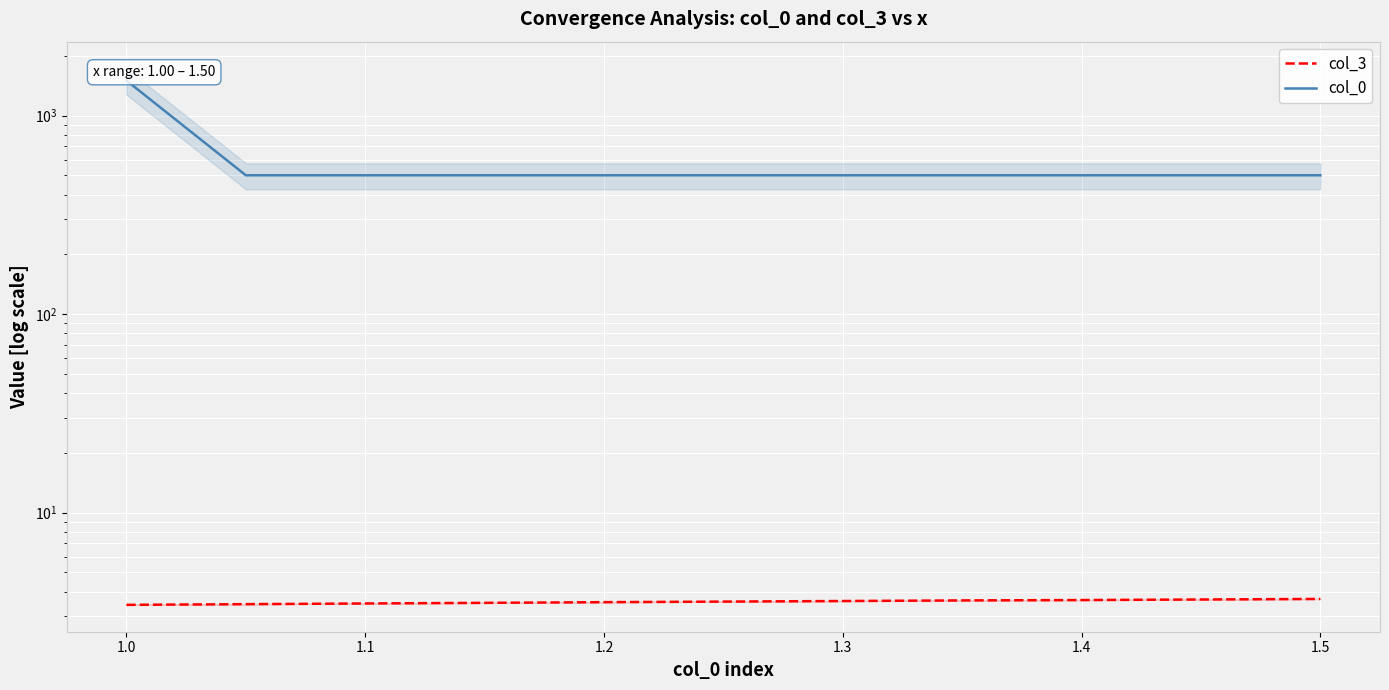

What are all the series names shown in the legend?

col_3, col_0